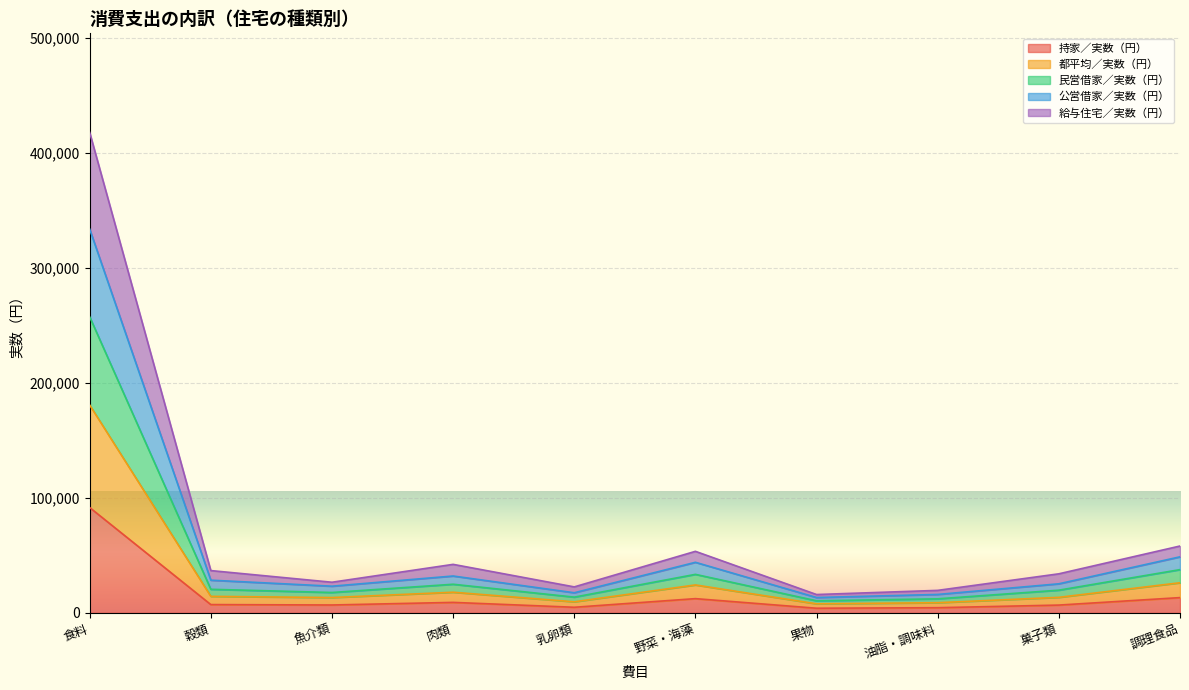

True or false: 民営借家／実数（円） and 給与住宅／実数（円） intersect in this chart.

False